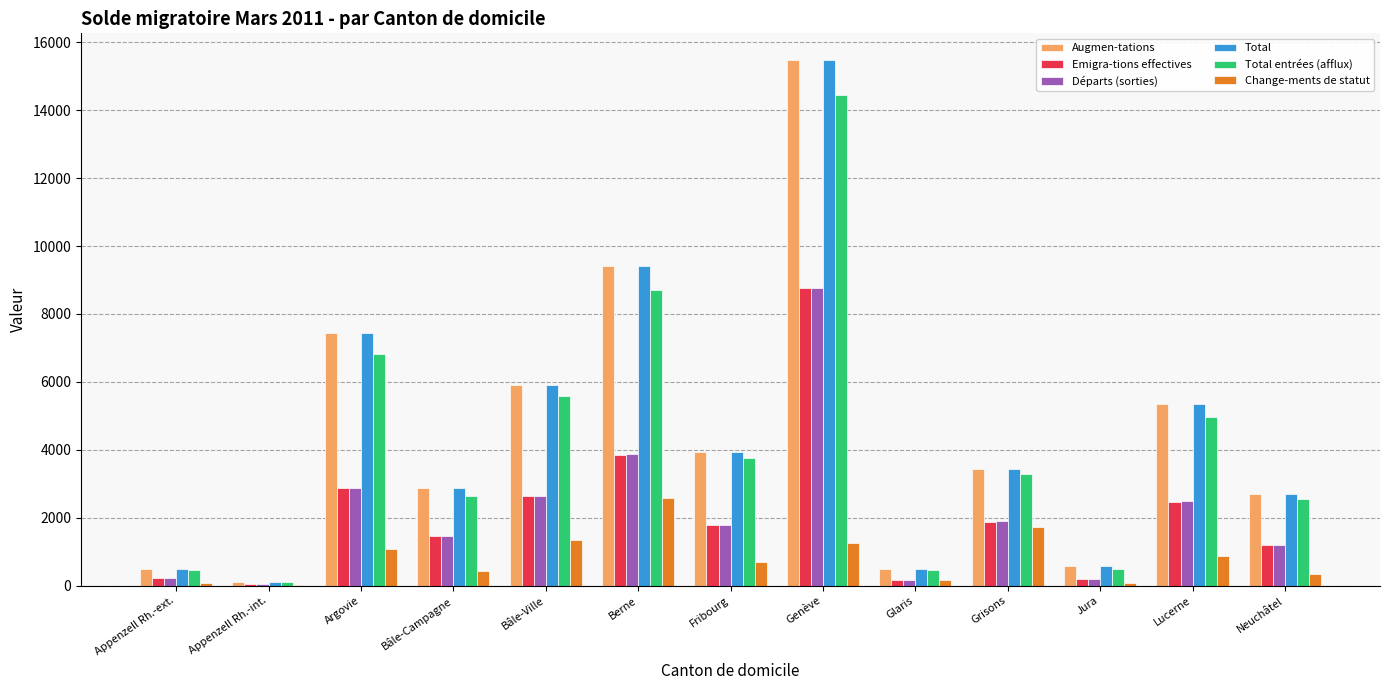

Which category has the highest value in the Total entrées (afflux) series?

Genève